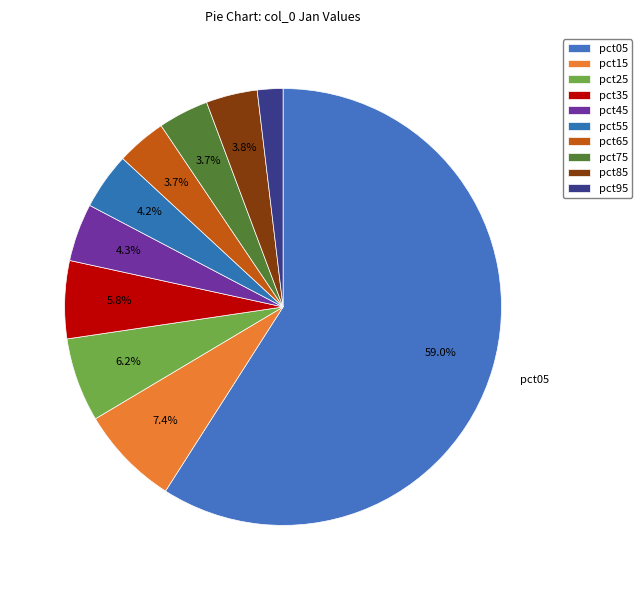

How many segments does this pie chart have?

10